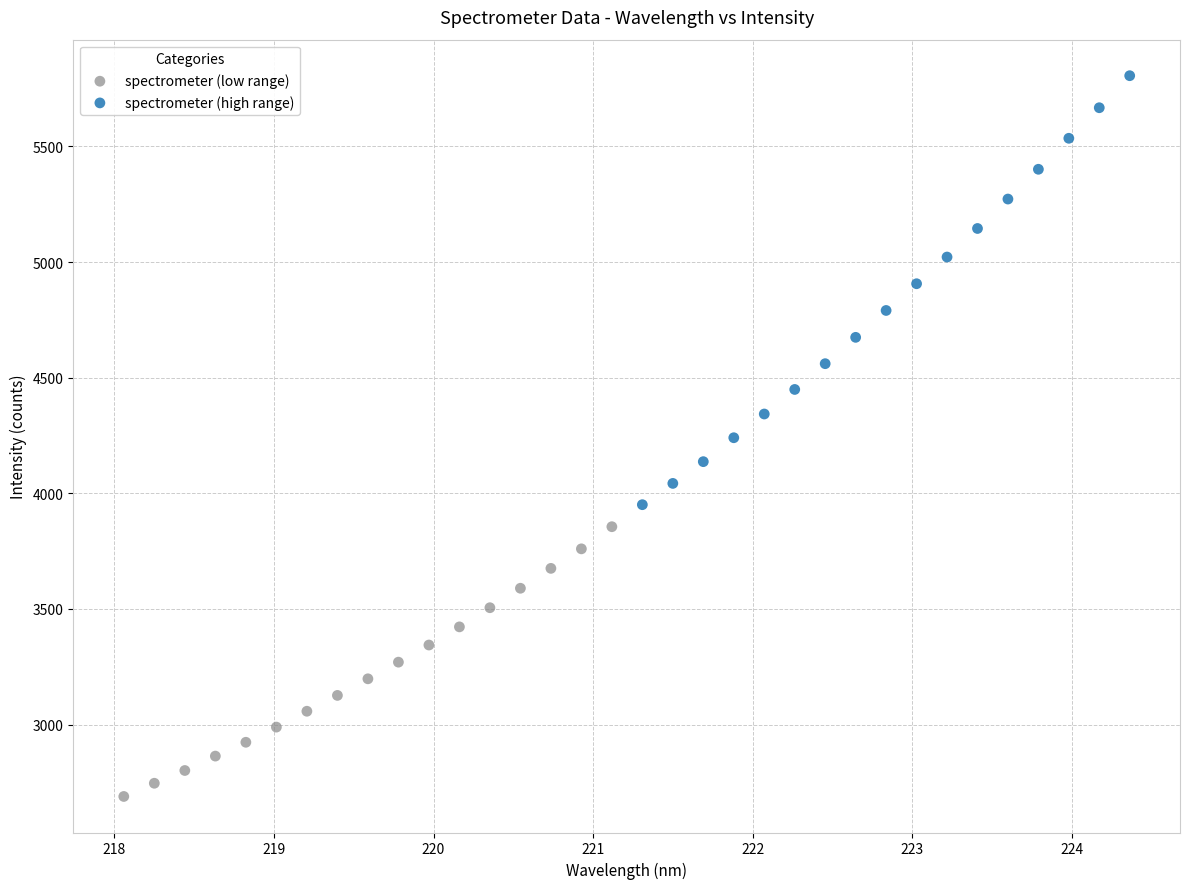

What are all the series names shown in the legend?

spectrometer (low range), spectrometer (high range)